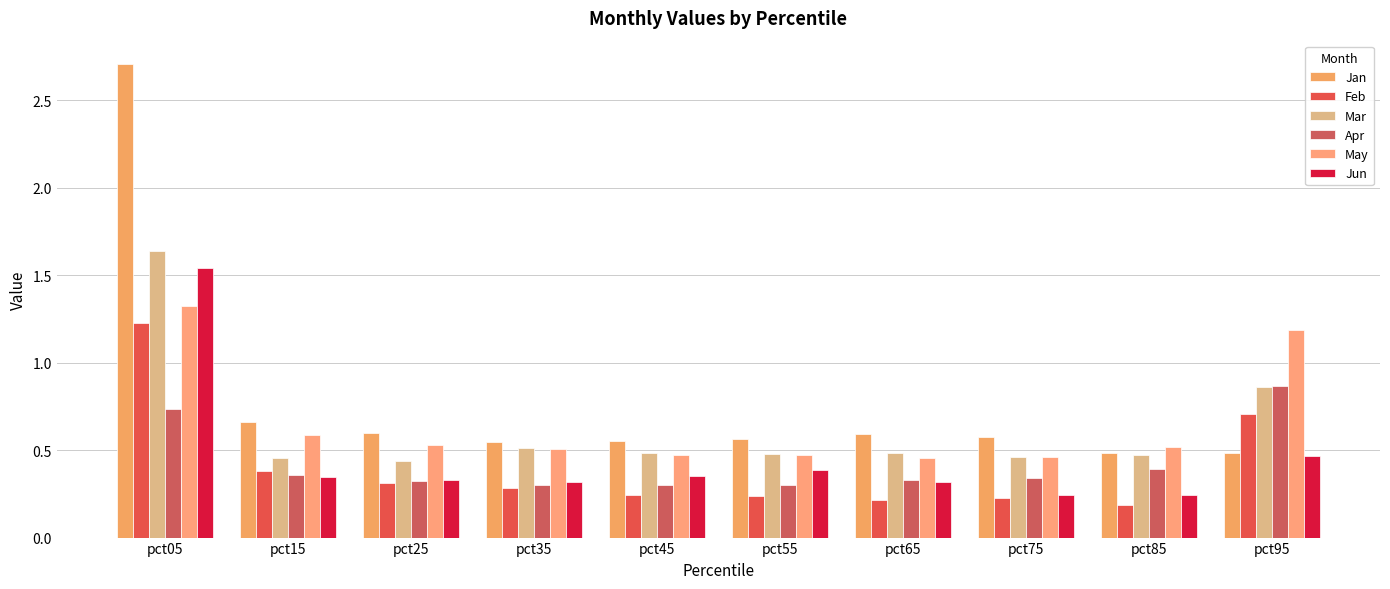

The May series shows 0.3 at pct65. True or false?

False